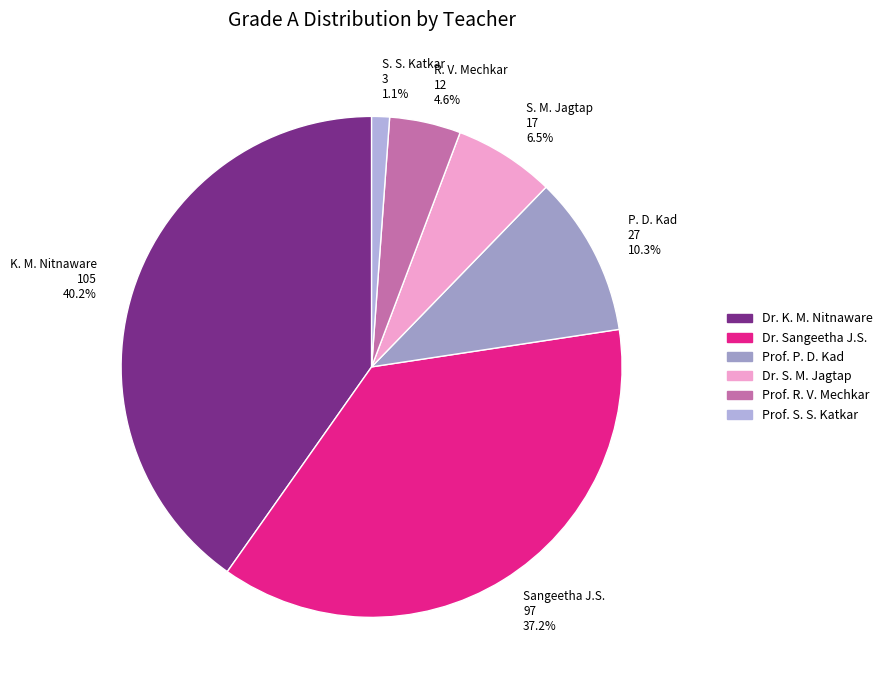

Does Prof. P. D. Kad account for over 50% of the chart?

No